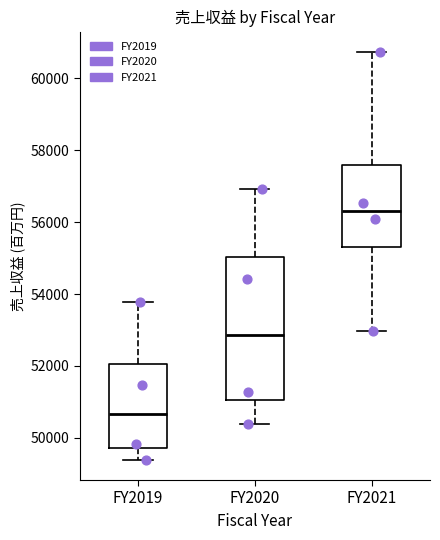

Which box is the tallest, from its lower edge to its upper edge?

FY2020